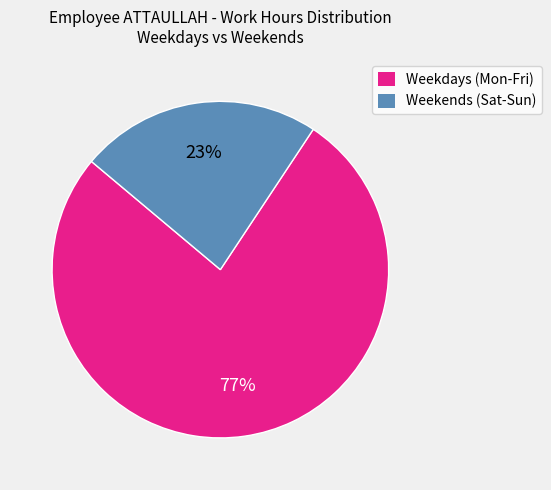

Is there a majority slice in this chart?

Yes